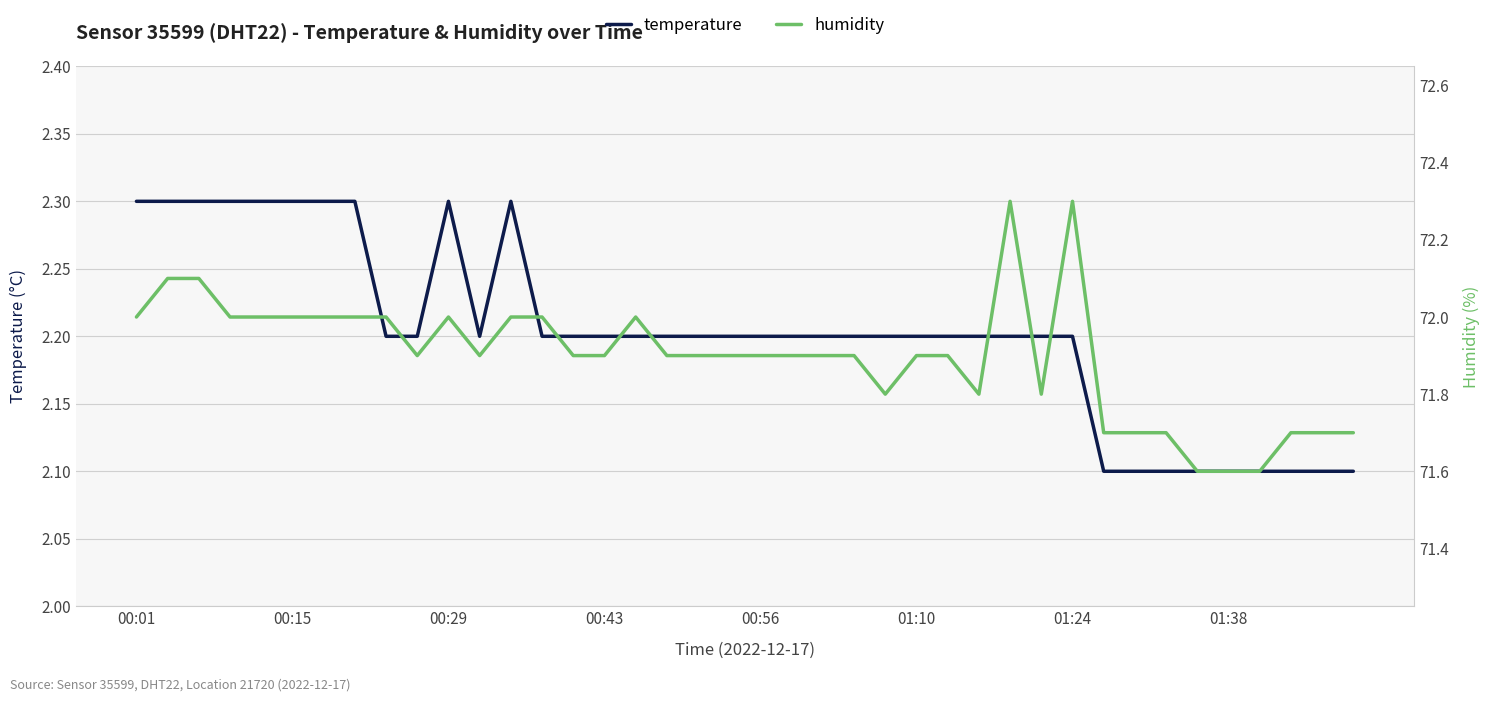

Reading right to left, what are all the values shown in this chart?

temperature: 2.1	2.1	2.1	2.1	2.1	2.1	2.1	2.1	2.1	2.2	2.2	2.2	2.2	2.2	2.2	2.2	2.2	2.2	2.2	2.2	2.2	2.2	2.2	2.2	2.2	2.2	2.2	2.3	2.2	2.3	2.2	2.2	2.3	2.3	2.3	2.3	2.3	2.3	2.3	2.3
humidity: 71.7	71.7	71.7	71.6	71.6	71.6	71.7	71.7	71.7	72.3	71.8	72.3	71.8	71.9	71.9	71.8	71.9	71.9	71.9	71.9	71.9	71.9	71.9	72.0	71.9	71.9	72.0	72.0	71.9	72.0	71.9	72.0	72.0	72.0	72.0	72.0	72.0	72.1	72.1	72.0